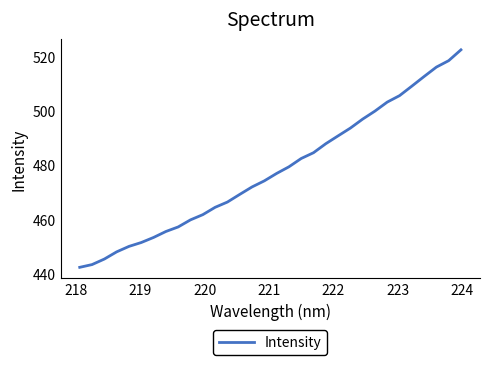

What is the greatest value displayed?

522.3